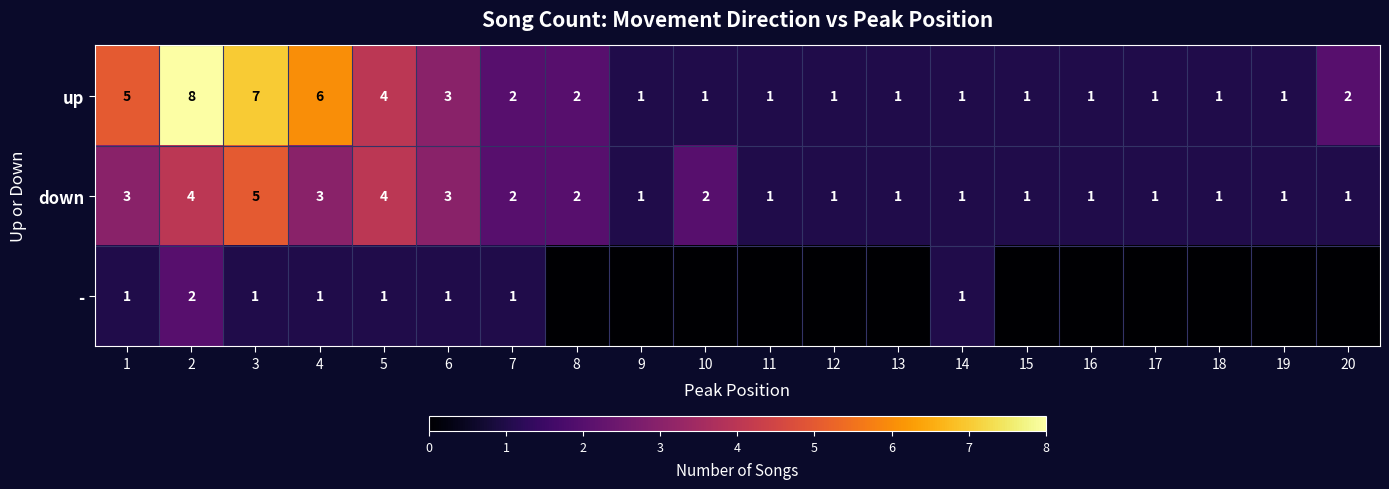

Is it true that down equals 6 at 2?

False